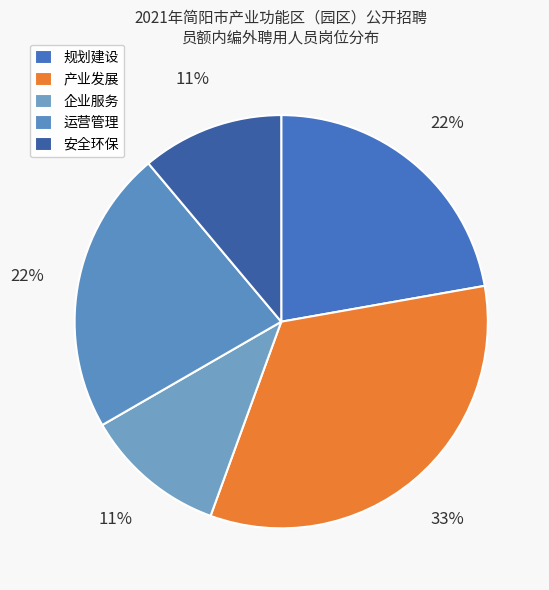

What portion of the pie excludes 产业发展?

66.7%